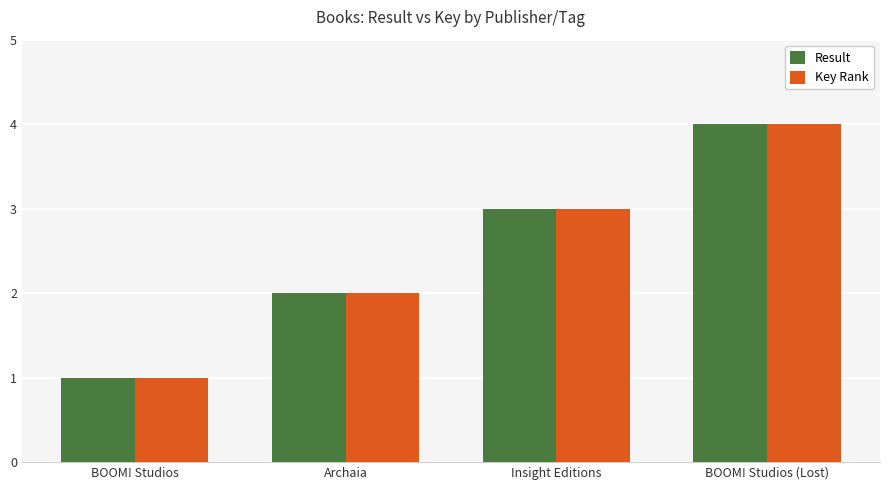

At which label does Result reach its minimum?

BOOM! Studios